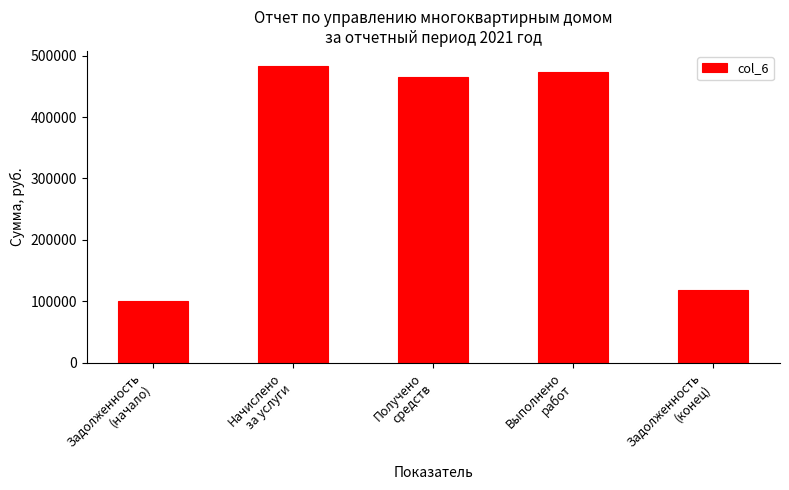

The chart shows a value of 806498.1 at Начислено
за услуги. True or false?

False